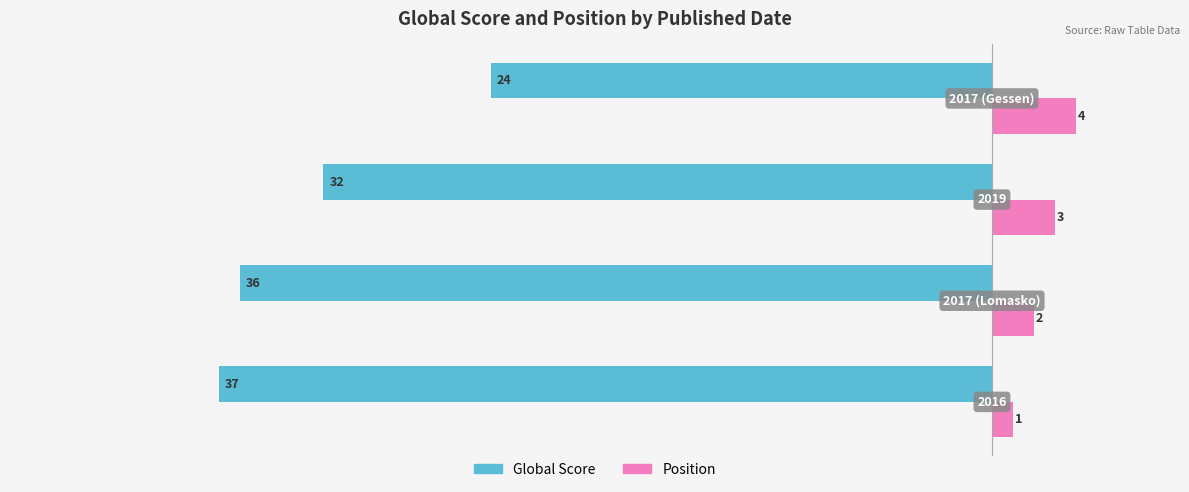

What is the difference between the second highest and second lowest values in the Position series?

1